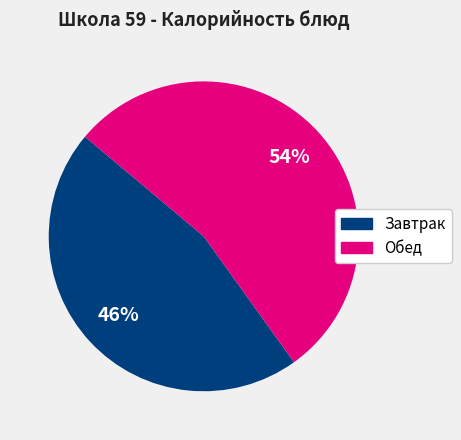

Is there any slice that represents more than half of the pie?

Yes